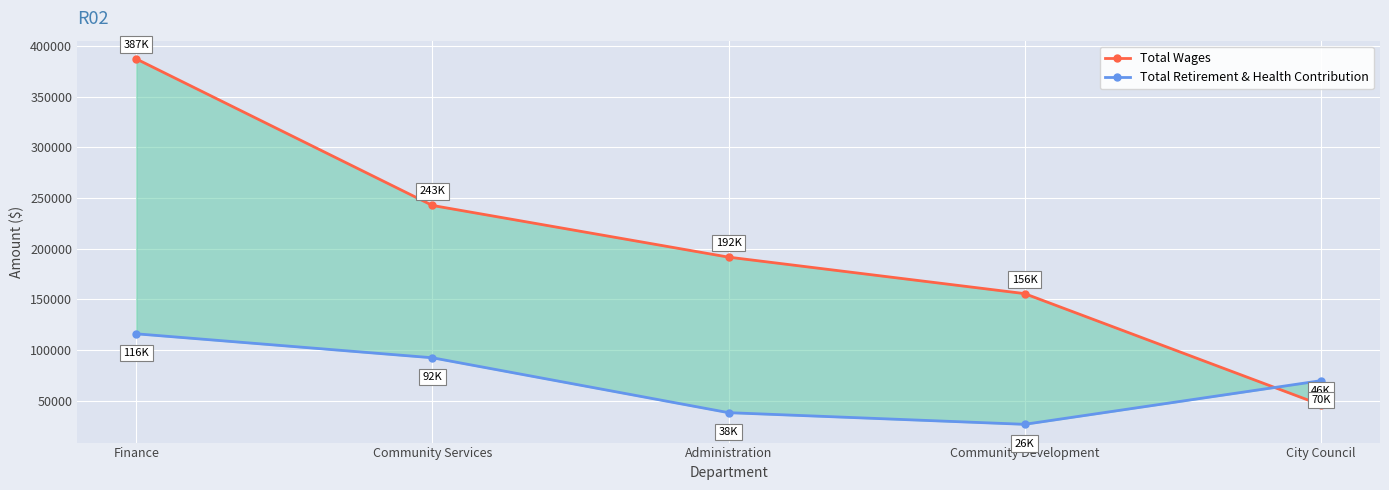

Rank the series by their average value, from highest to lowest.

Total Wages, Total Retirement & Health Contribution